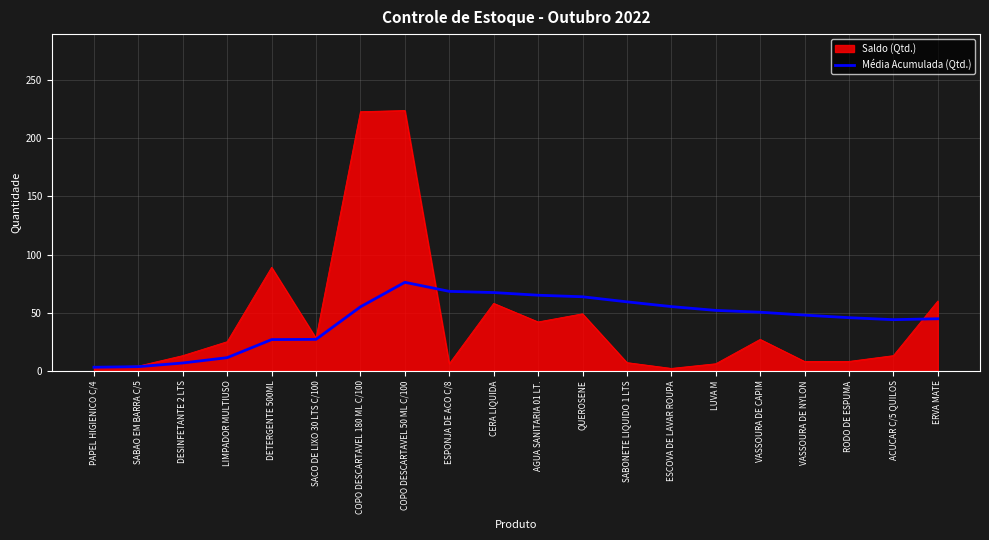

List the series in order of their peak value, highest first.

Saldo (Qtd.), Média Acumulada (Qtd.)